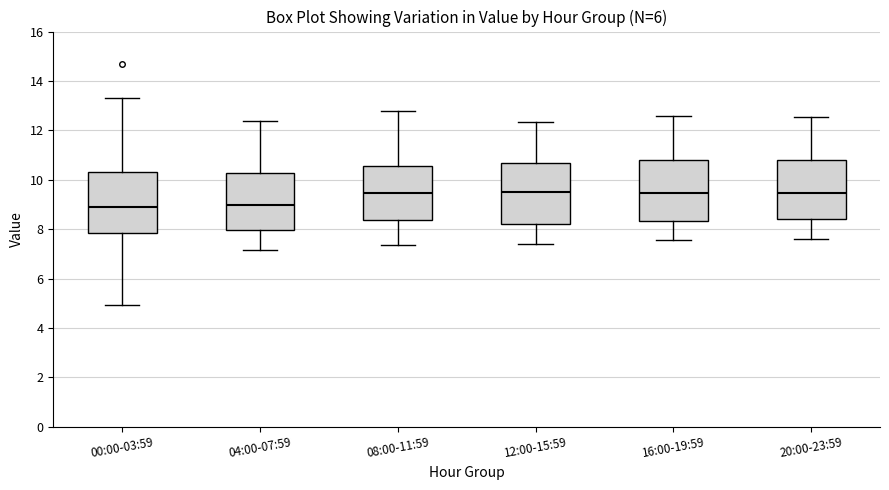

Where is the upper edge of the box for 12:00-15:59 on the y-axis? The values are not printed on the chart, so give them approximately, as read against the axis.

10.6